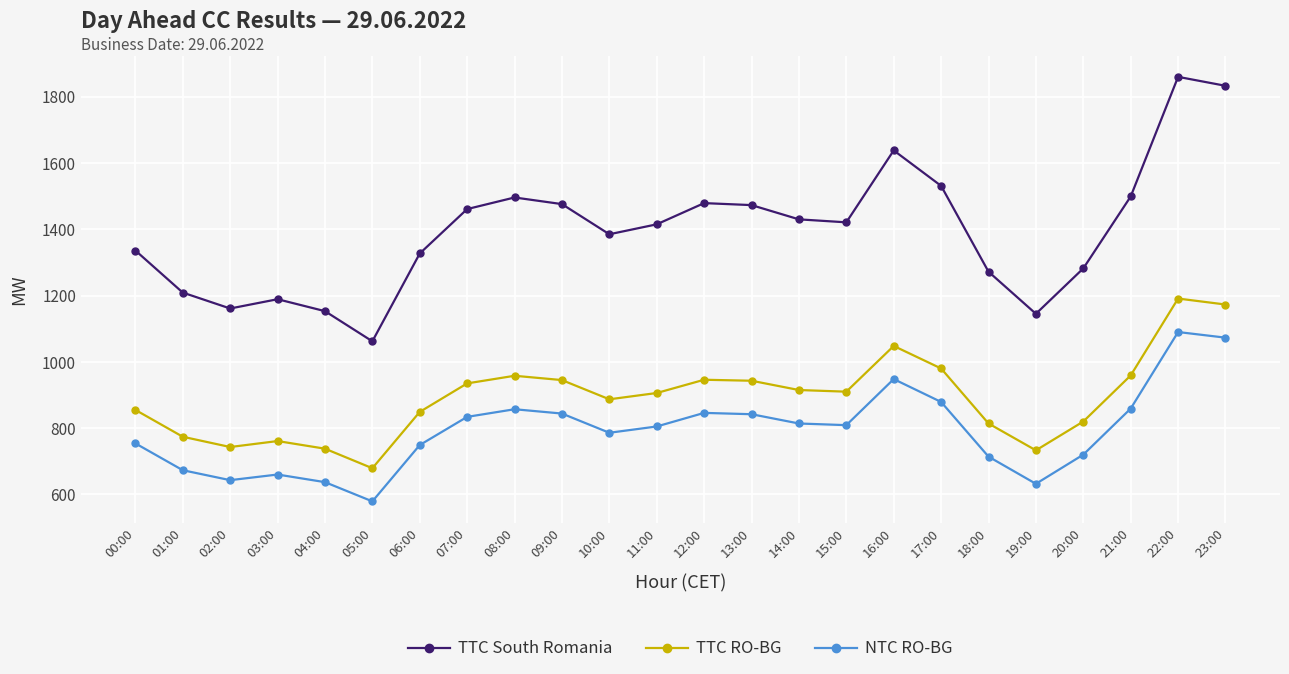

What is the sum of all NTC RO-BG values?

19047